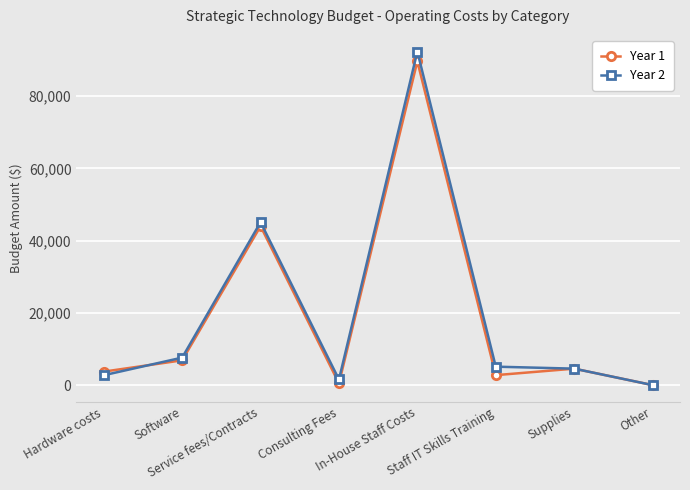

Which series has the widest spread of values?

Year 2